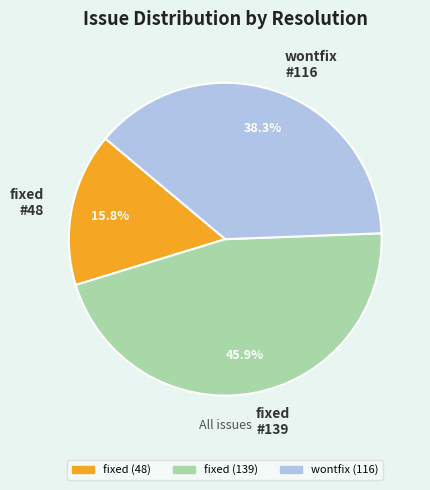

How many segments does this pie chart have?

3